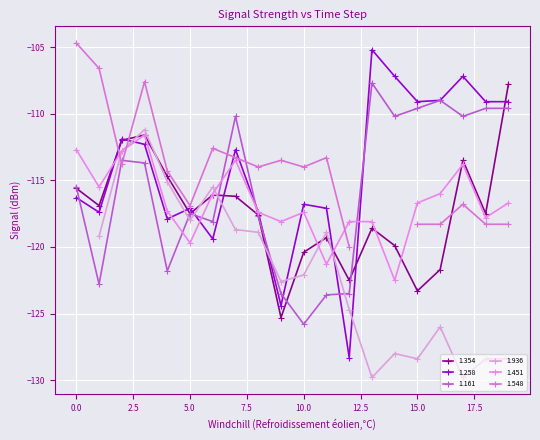

How many data points does each series have?

20